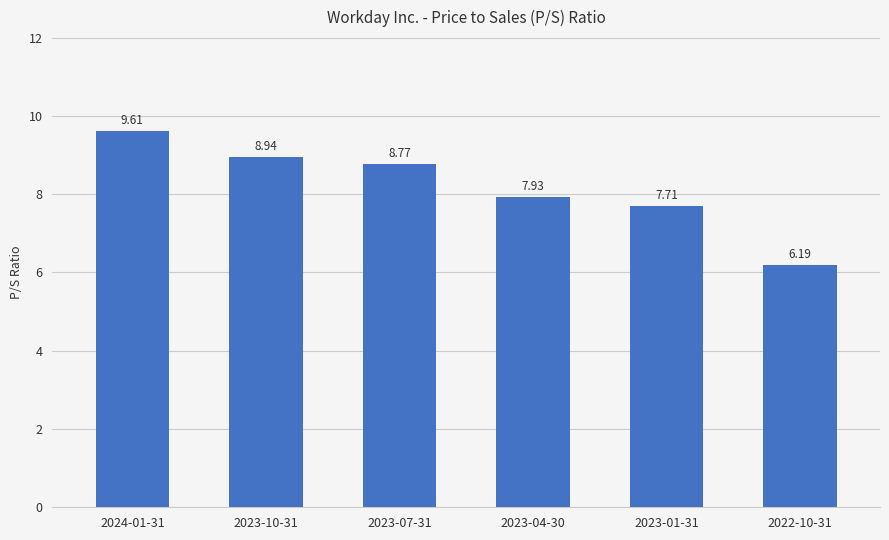

What is the sum of the values at 2024-01-31 and 2023-01-31?

17.3